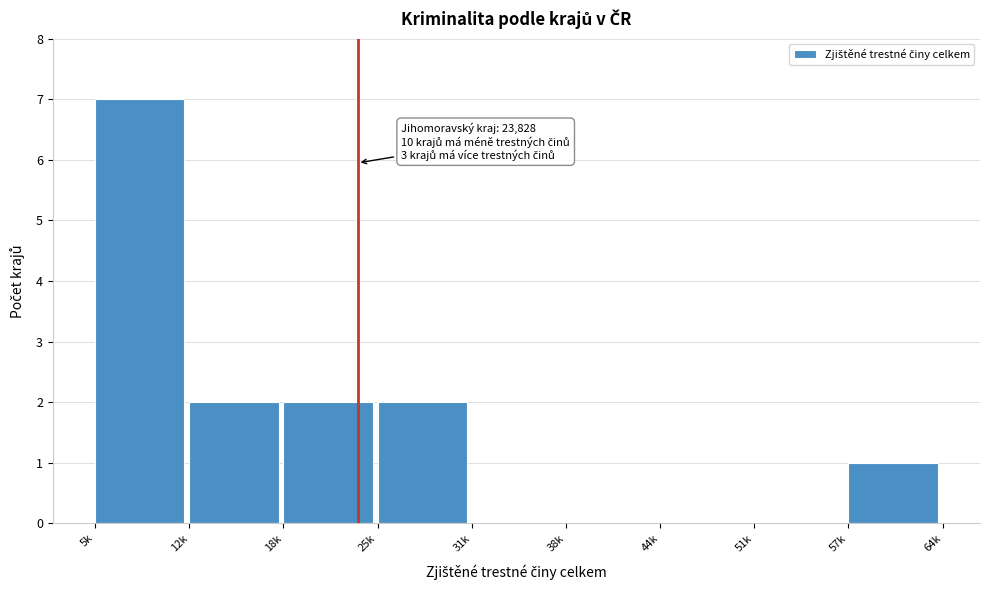

Reading left to right, transcribe all the data shown in this chart.

5k=7	12k=2	18k=2	25k=2	31k=0	38k=0	44k=0	51k=0	57k=1